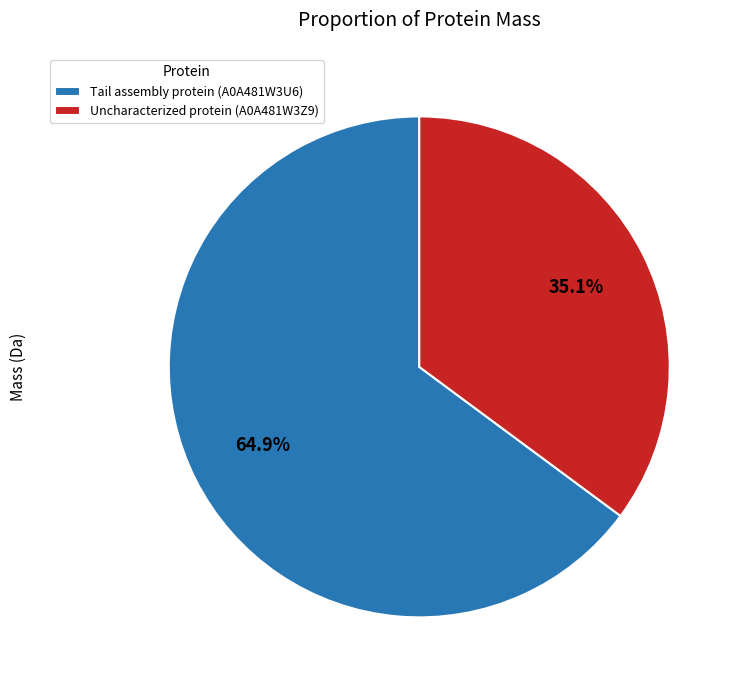

How many segments does this pie chart have?

2